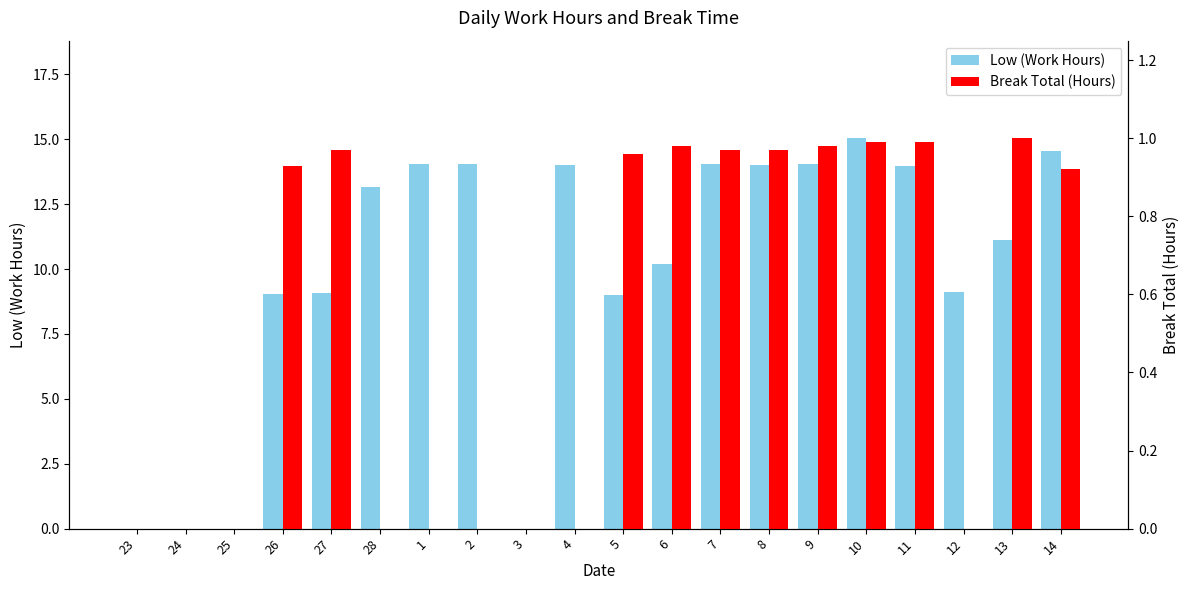

At which label does Low (Work Hours) reach its minimum?

23